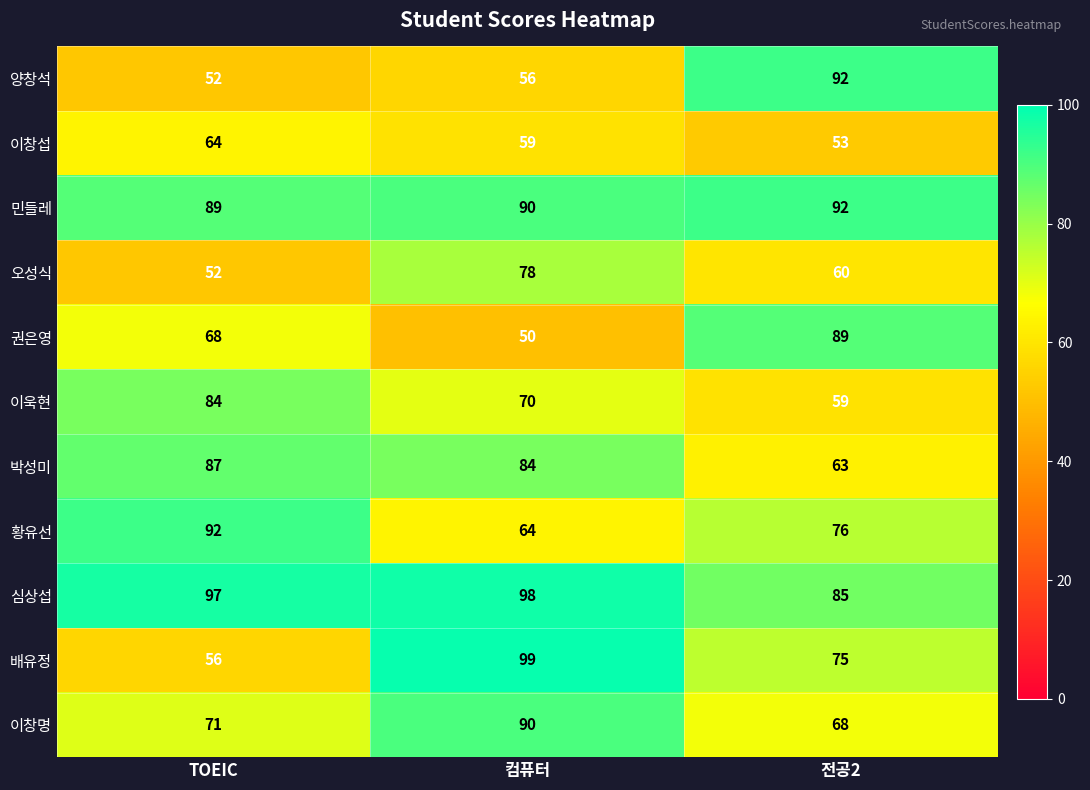

What is the total value across all series at TOEIC?

812